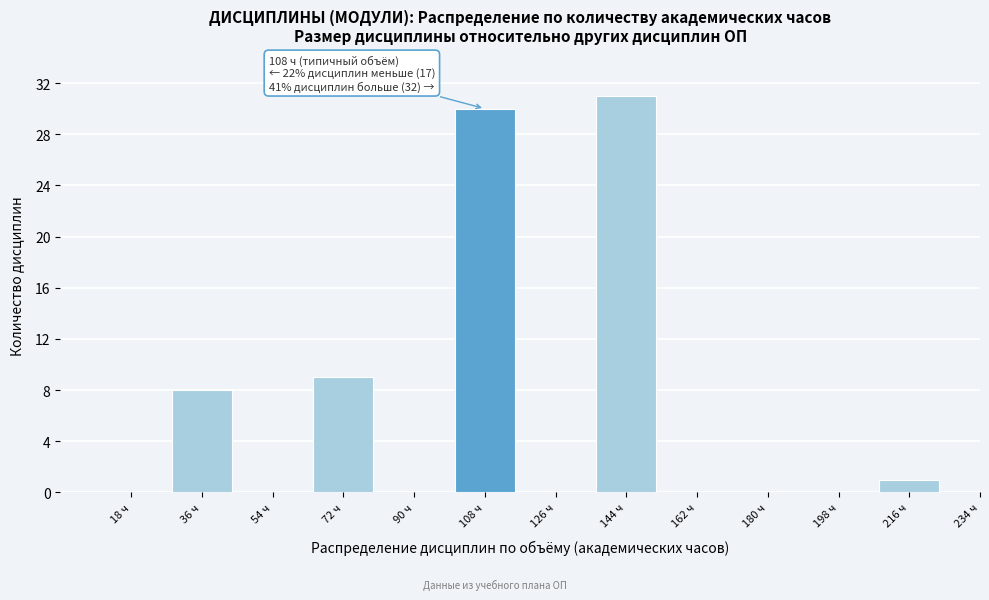

Reading left to right, transcribe all the data shown in this chart.

18 ч=0	36 ч=8	54 ч=0	72 ч=9	90 ч=0	108 ч=30	126 ч=0	144 ч=31	162 ч=0	180 ч=0	198 ч=0	216 ч=1